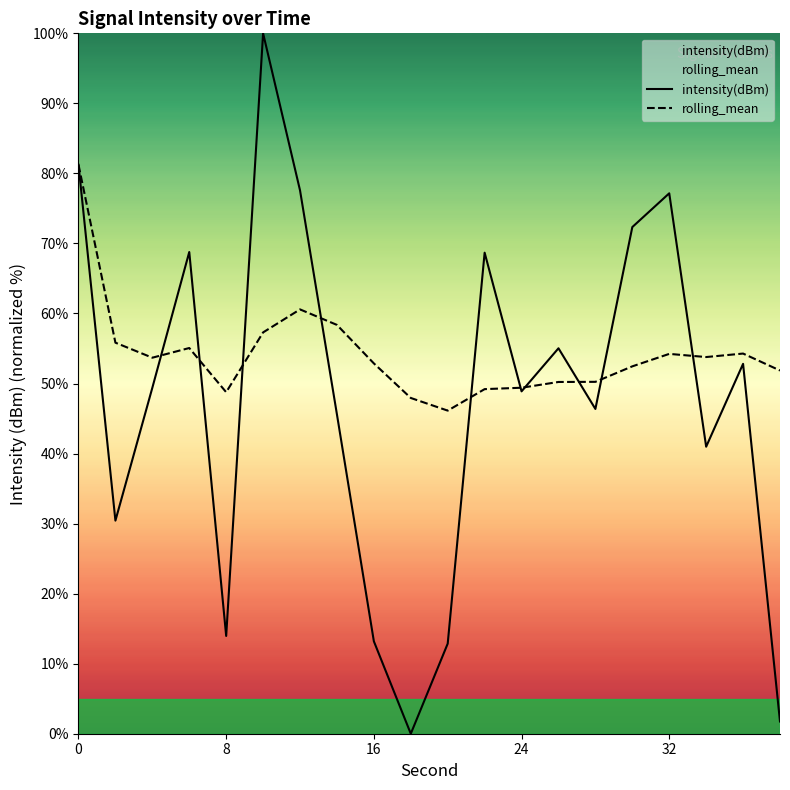

What is the minimum value for rolling_mean?

46.1